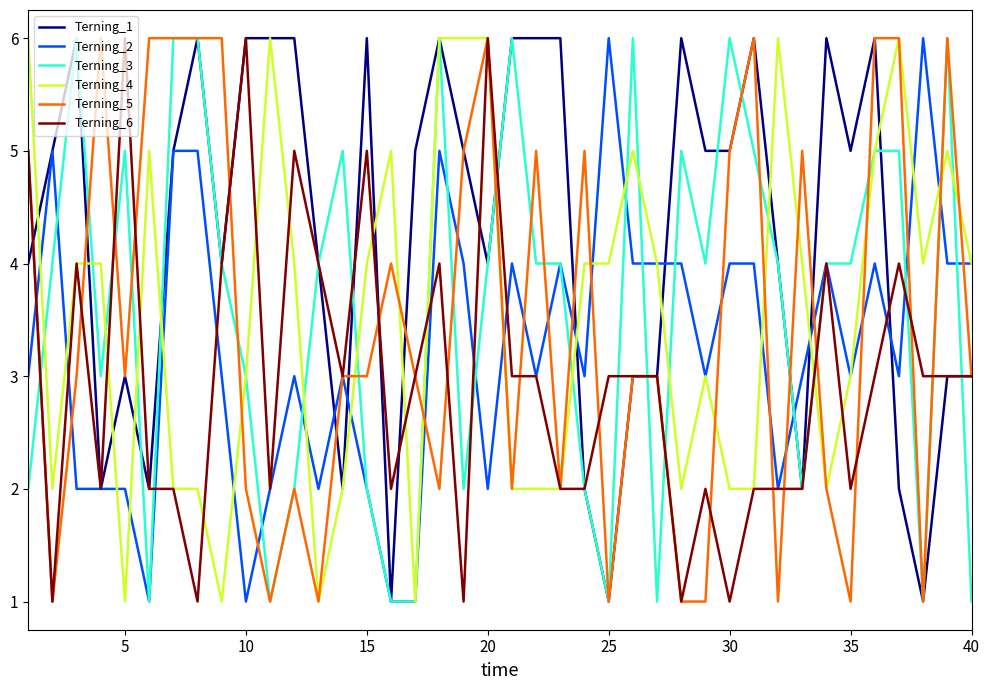

What are all the series names shown in the legend?

Terning_1, Terning_2, Terning_3, Terning_4, Terning_5, Terning_6